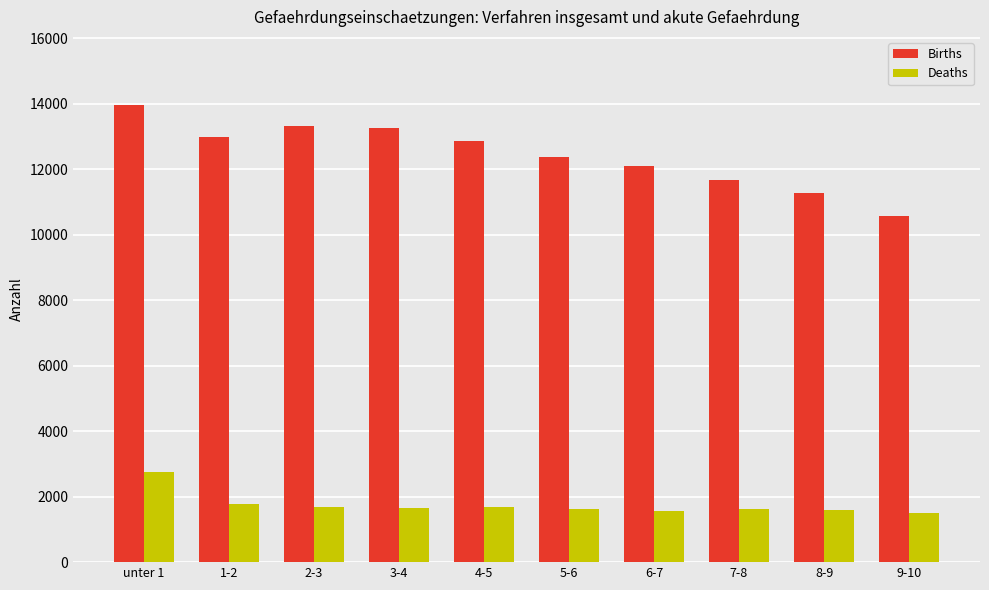

At which label does Births first exceed 12874?

unter 1